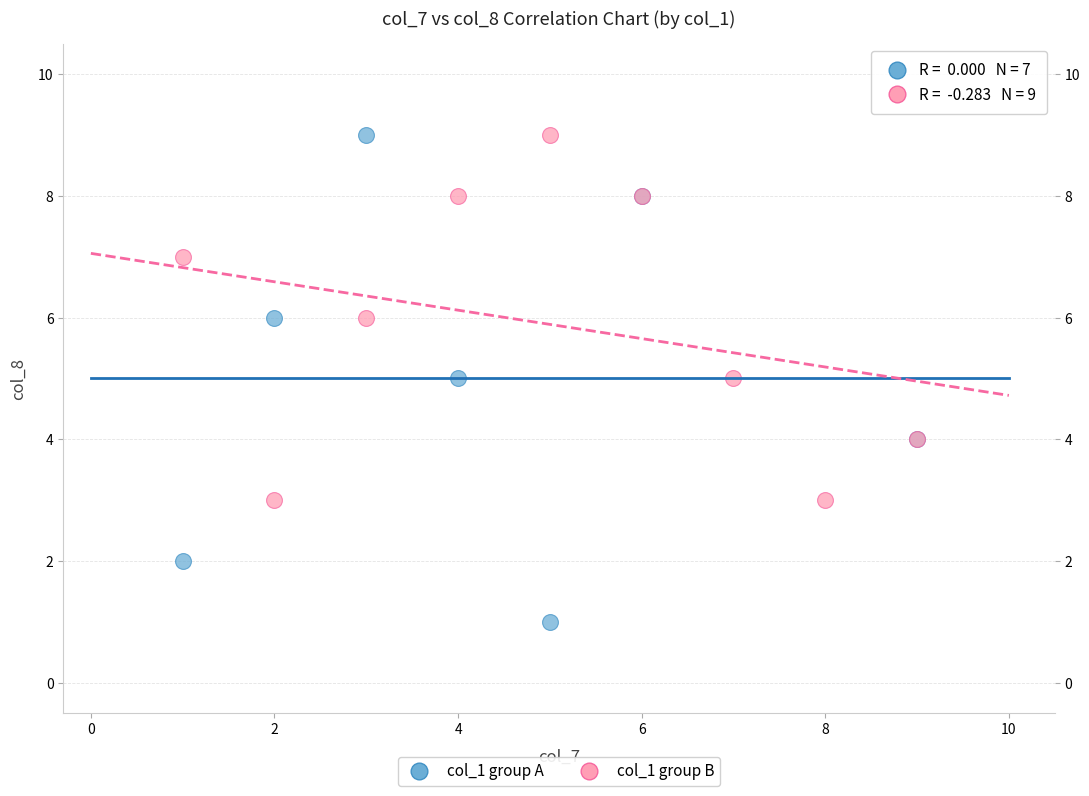

Which series has the largest Y range (max minus min)?

col_1 group A